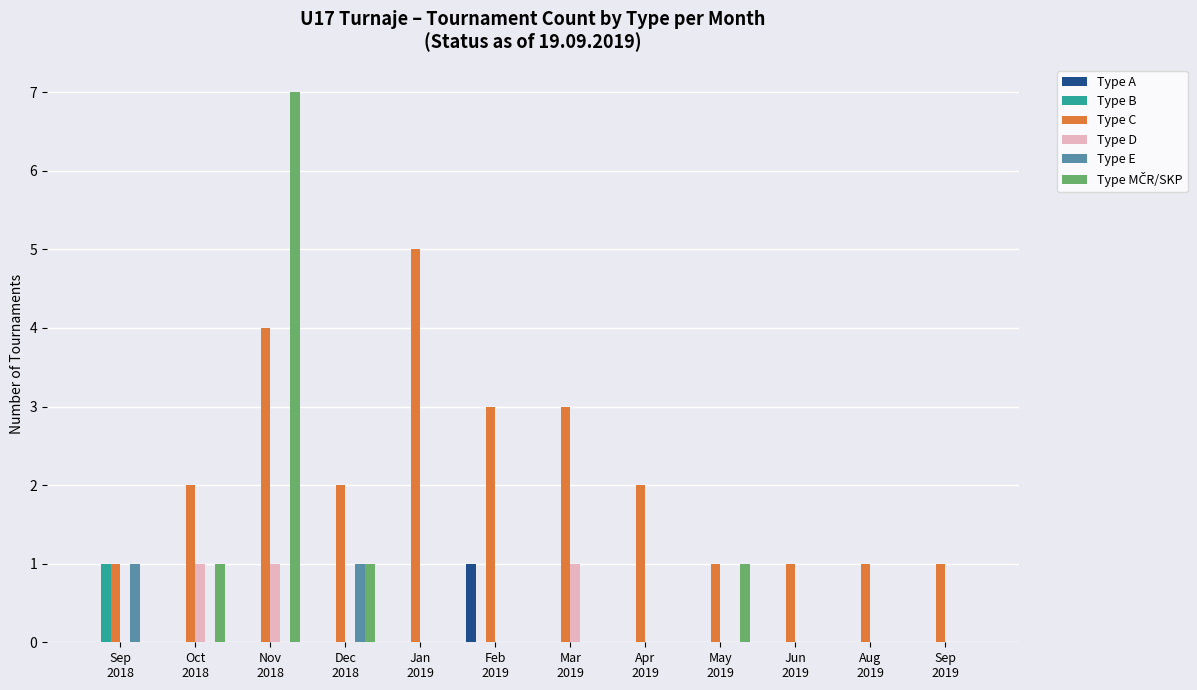

At which category is the sum across all series the highest?

Nov
2018